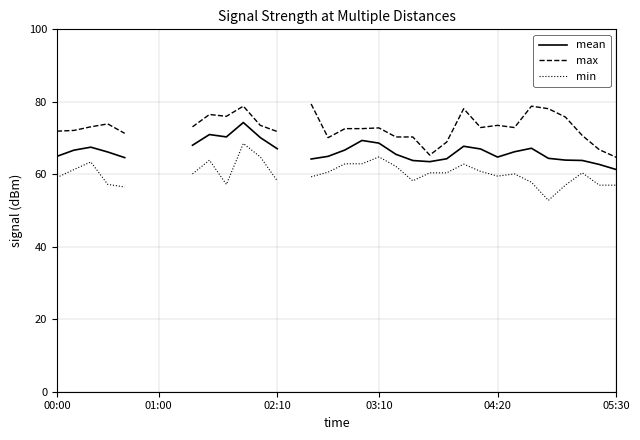

Which series has the largest range (max minus min)?

min